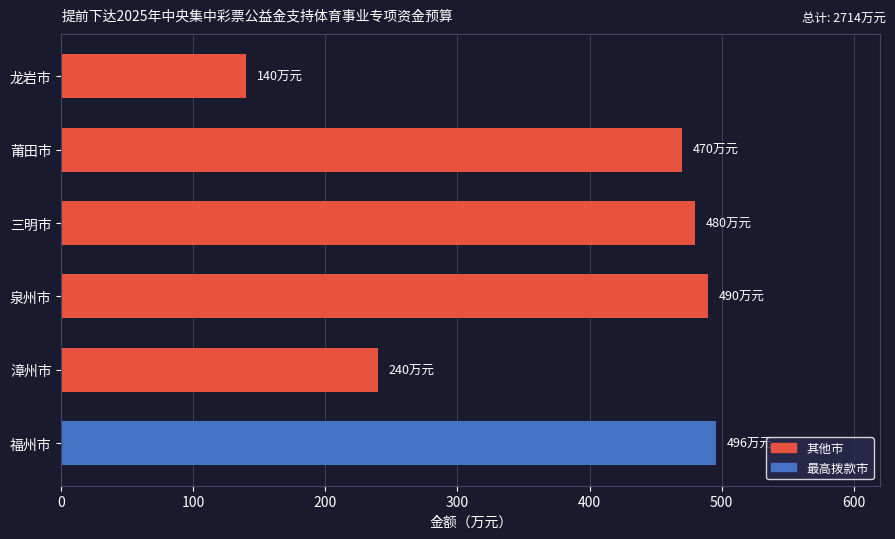

What is the minimum value shown in the chart?

140